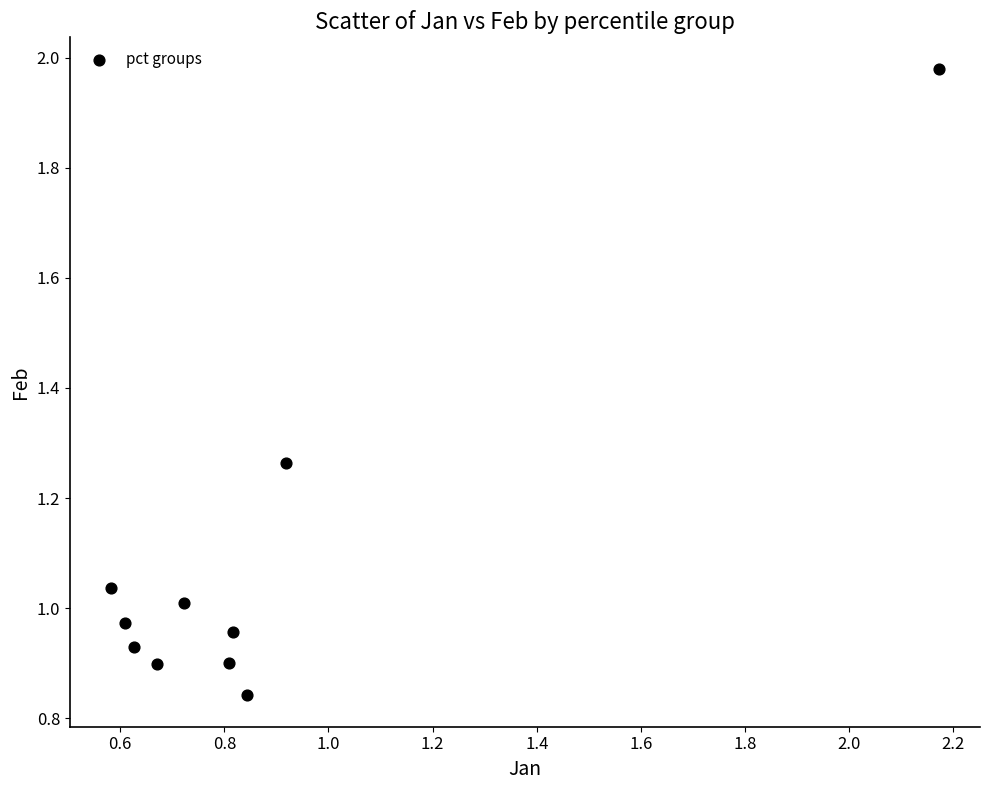

What is the range of Y values (max minus min)?

1.1